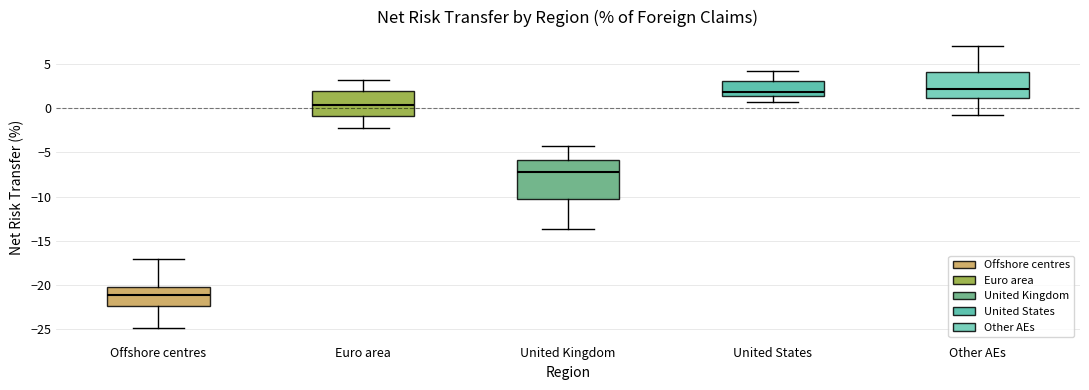

Reading left to right, read every box against the y-axis: the position of its median line, the range the box covers, and the ends of its whiskers. The values are not printed on the chart, so give them approximately, as read against the axis.

Offshore centres: median -21.0, box -22.5 to -20.0, whiskers -25.0 to -17.0
Euro area: median 0.5, box -1.0 to 2.0, whiskers -2.0 to 3.0
United Kingdom: median -7.0, box -10.0 to -6.0, whiskers -13.5 to -4.5
United States: median 2.0, box 1.5 to 3.0, whiskers 0.5 to 4.0
Other AEs: median 2.0, box 1.0 to 4.0, whiskers -0.5 to 7.0